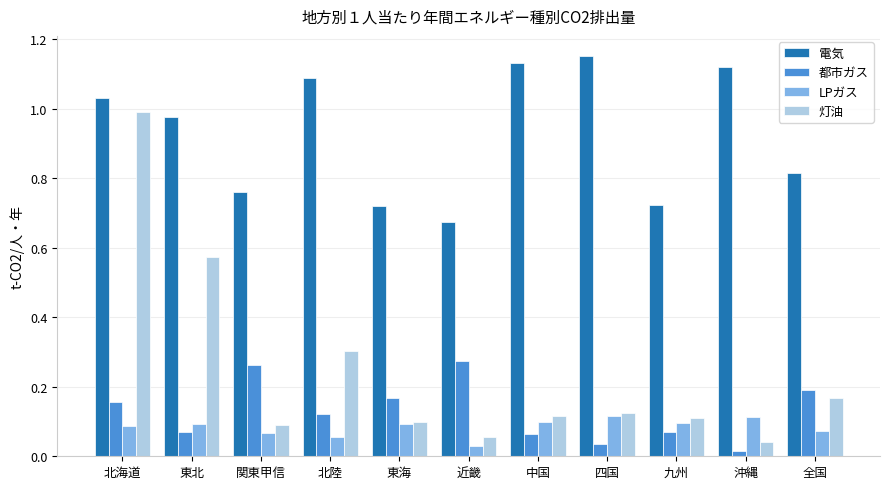

Which series has the largest range (max minus min)?

灯油